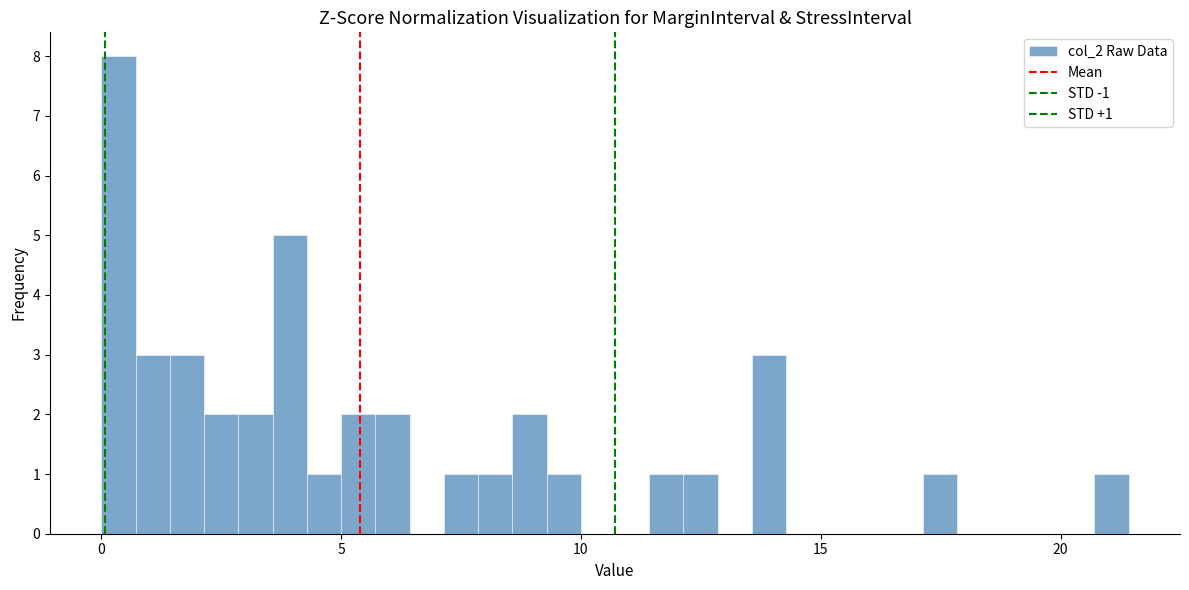

Around what value on the x-axis is the tallest bar? Give the approximate position of its centre, as read against the axis.

0.5